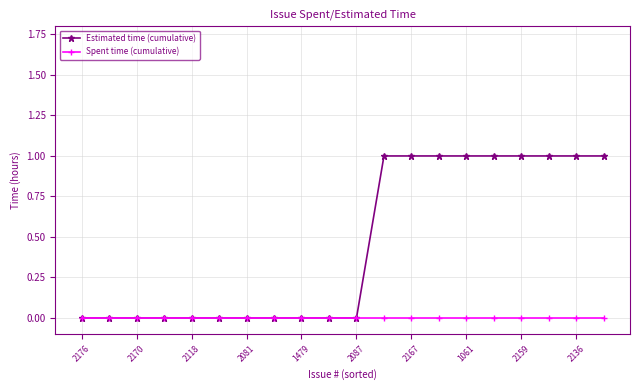

How many lines are shown in the chart?

2